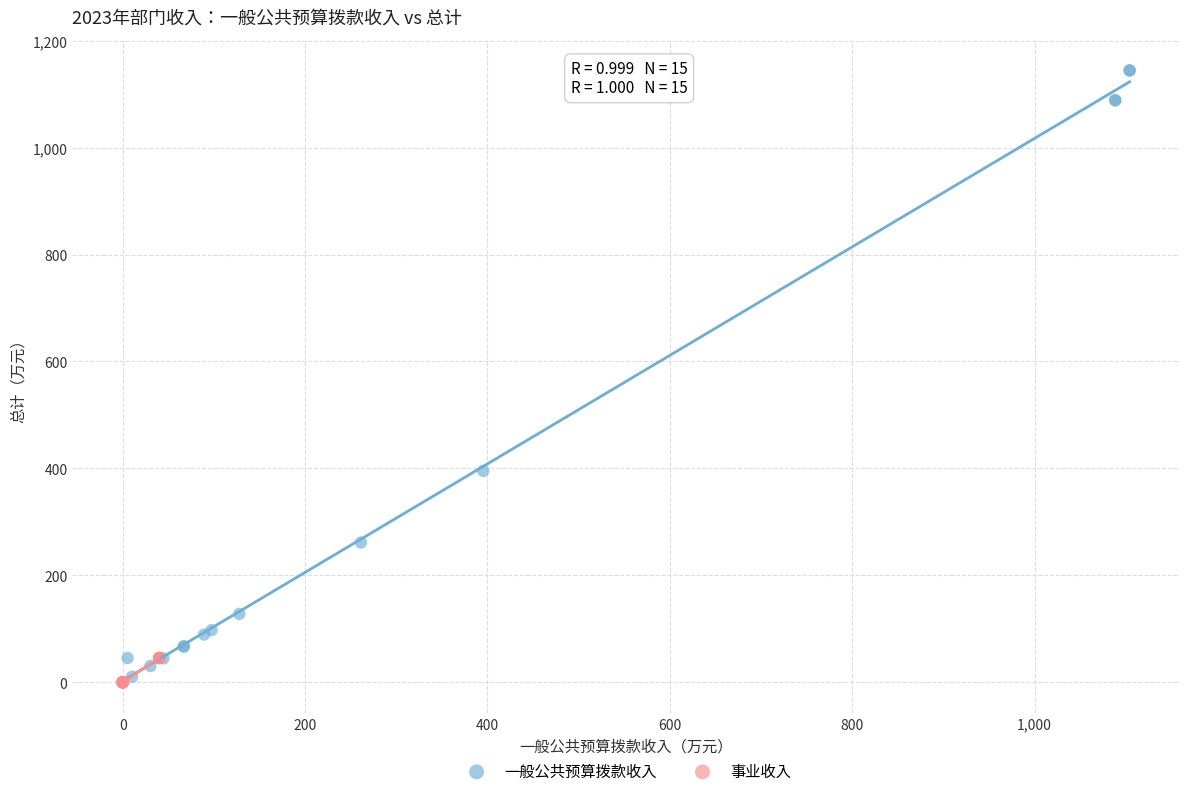

Which series contains the highest Y value?

一般公共预算拨款收入